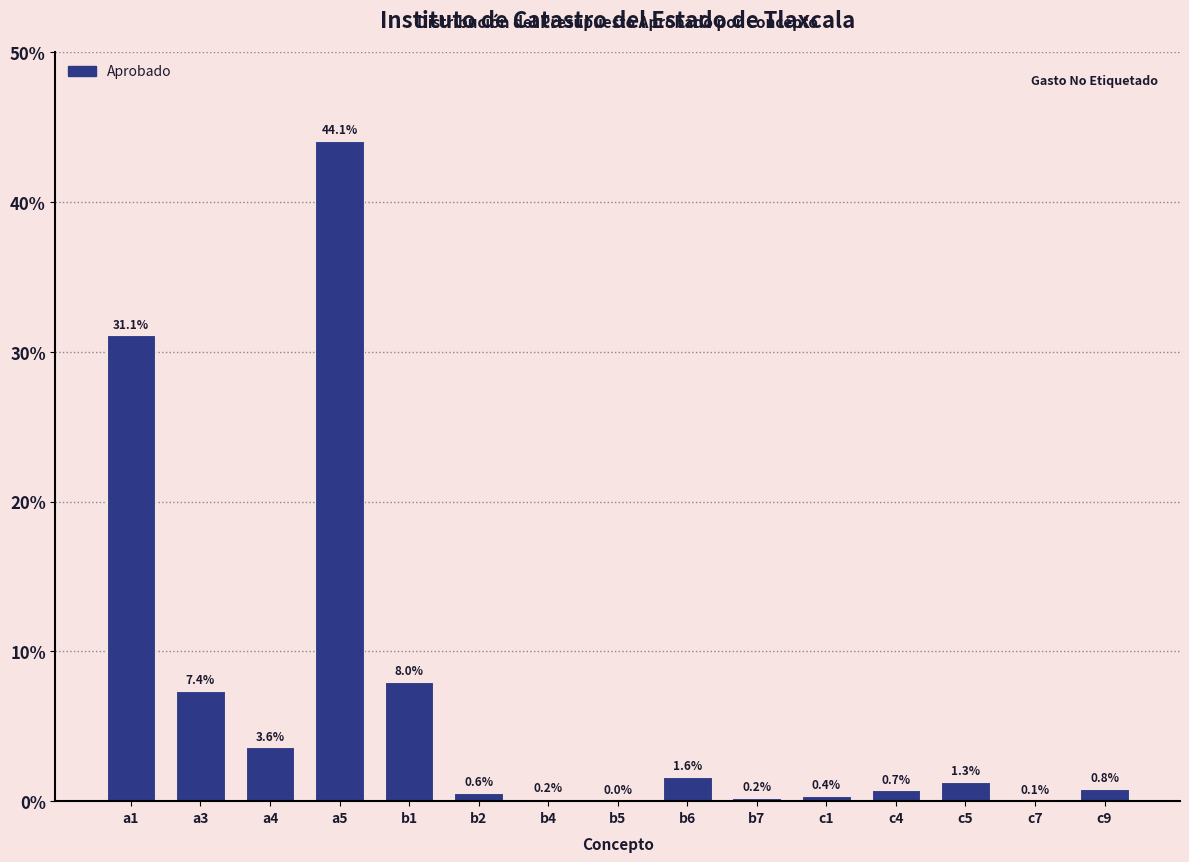

Which label corresponds to the largest value in the chart?

a5